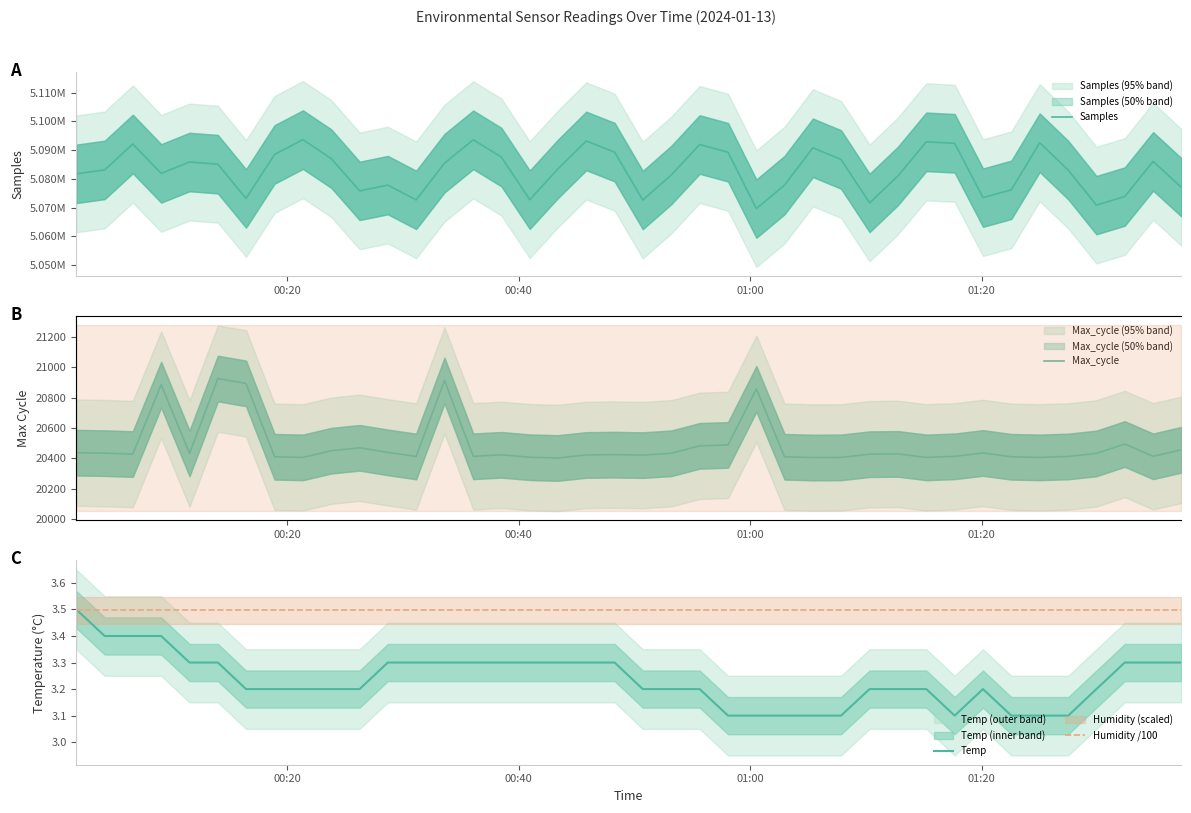

What is the value of the Humidity /100 point at the 13th from the left?

3.5